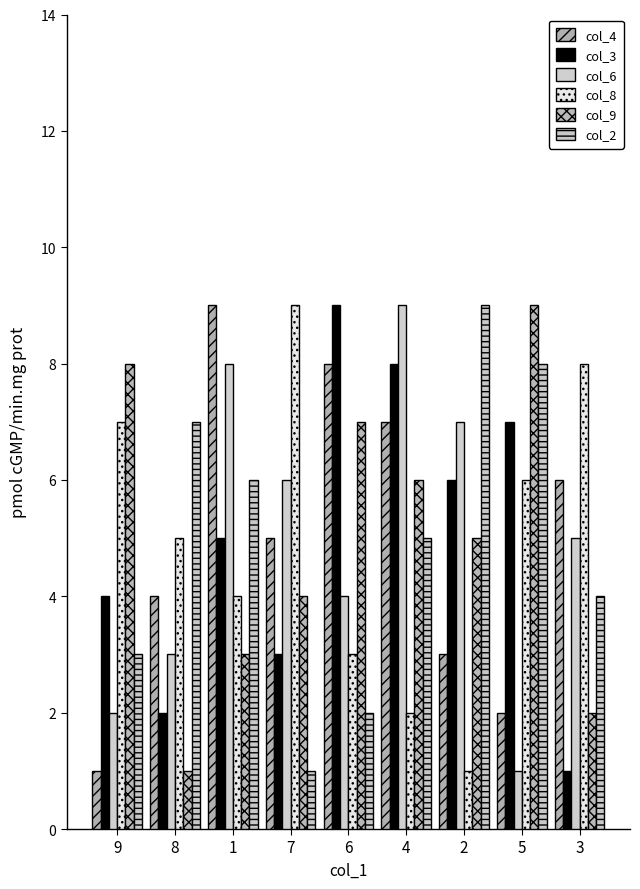

Reading left to right, list all the values displayed in this chart.

col_4: 1	4	9	5	8	7	3	2	6
col_3: 4	2	5	3	9	8	6	7	1
col_6: 2	3	8	6	4	9	7	1	5
col_8: 7	5	4	9	3	2	1	6	8
col_9: 8	1	3	4	7	6	5	9	2
col_2: 3	7	6	1	2	5	9	8	4